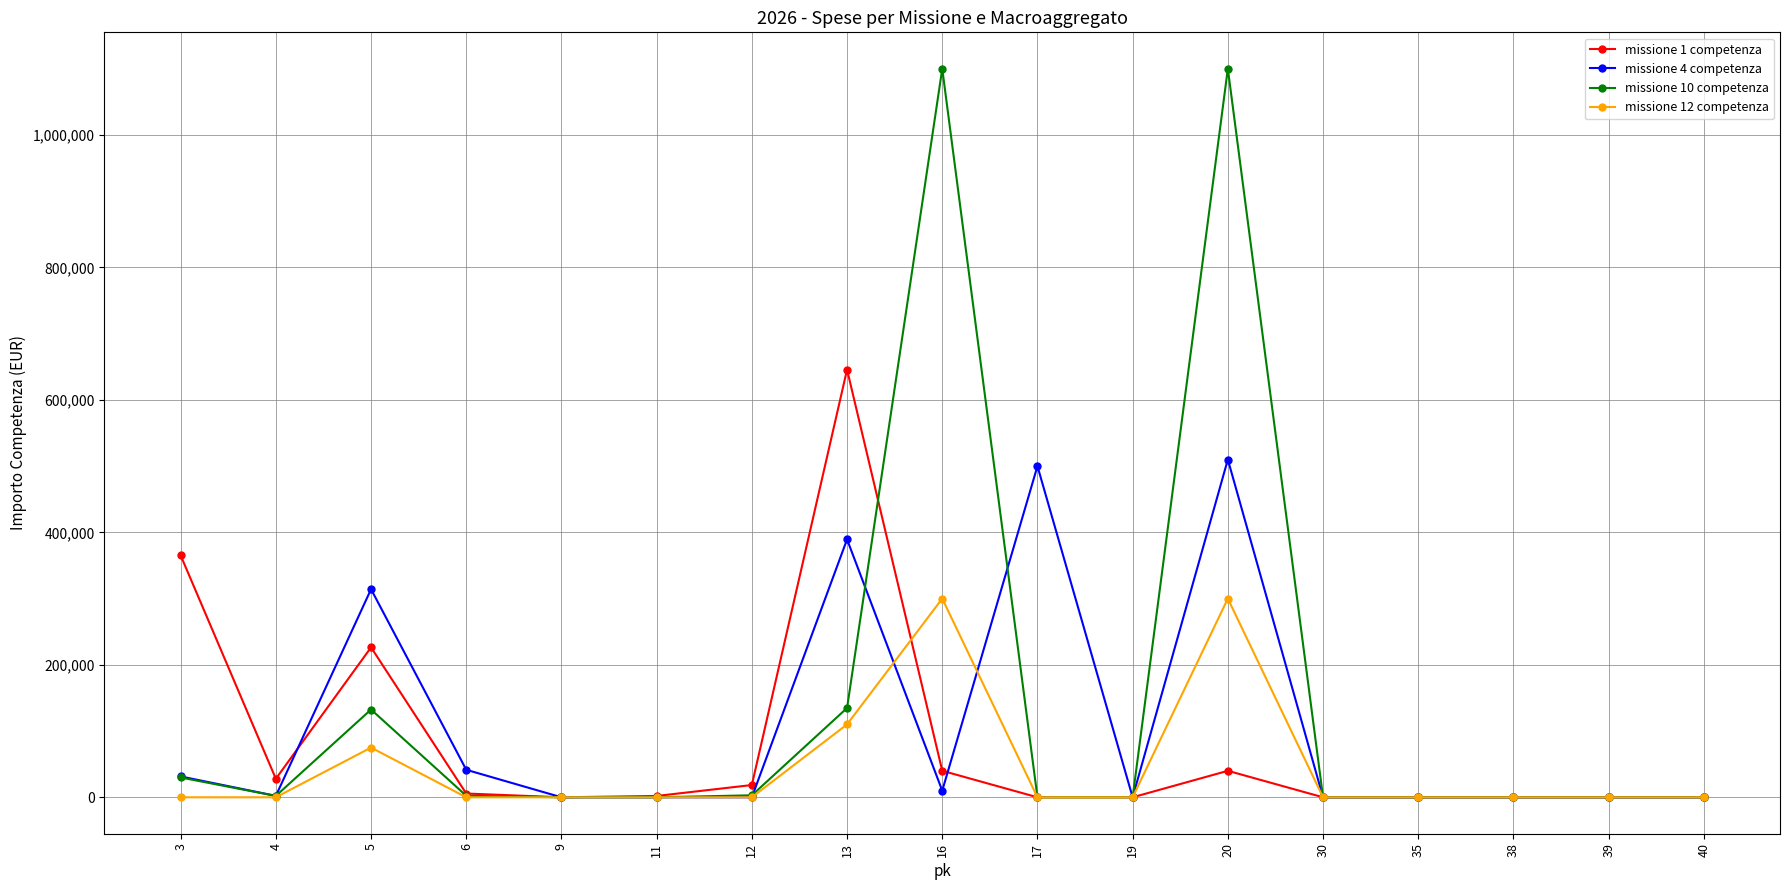

Which category has the highest value in the missione 4 competenza series?

20